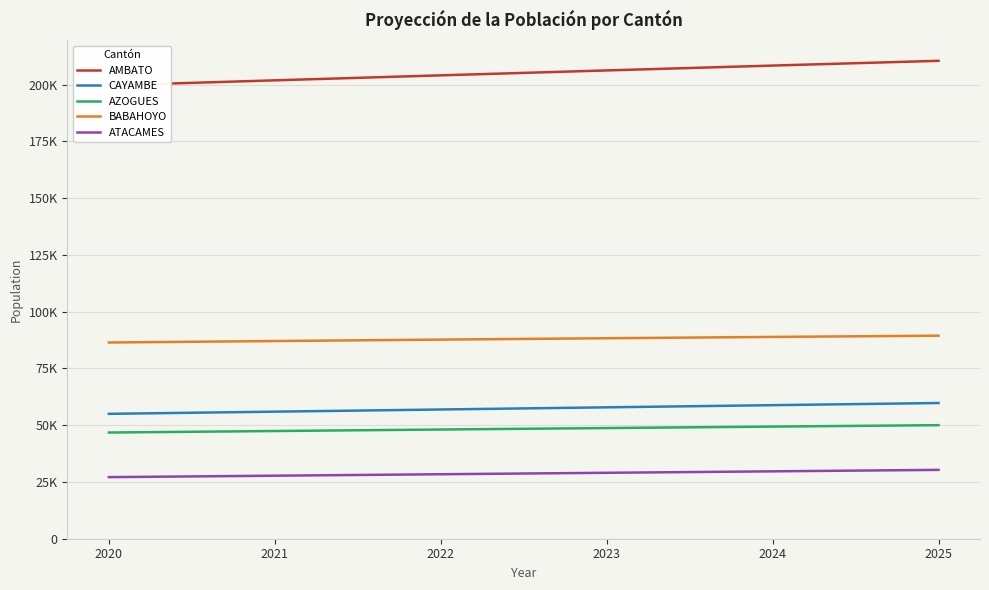

At 2023, list the series in order from smallest to largest.

ATACAMES, AZOGUES, CAYAMBE, BABAHOYO, AMBATO